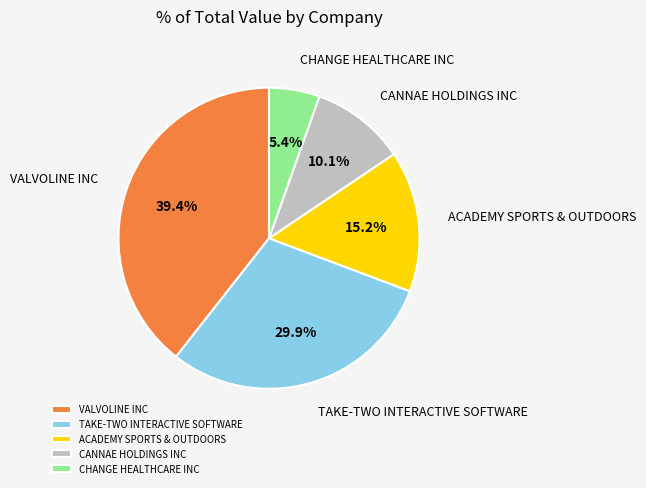

Is there a majority slice in this chart?

No